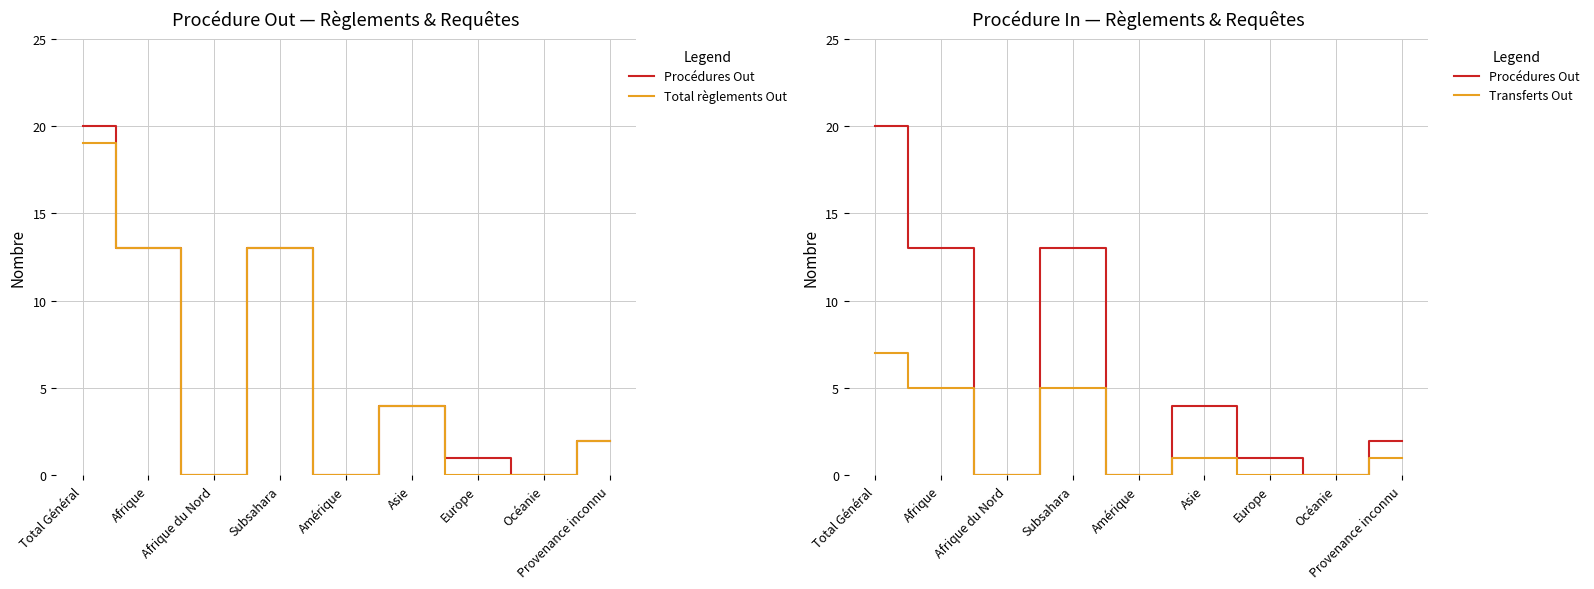

The value of Total règlements Out at Subsahara is 13. True or false?

True